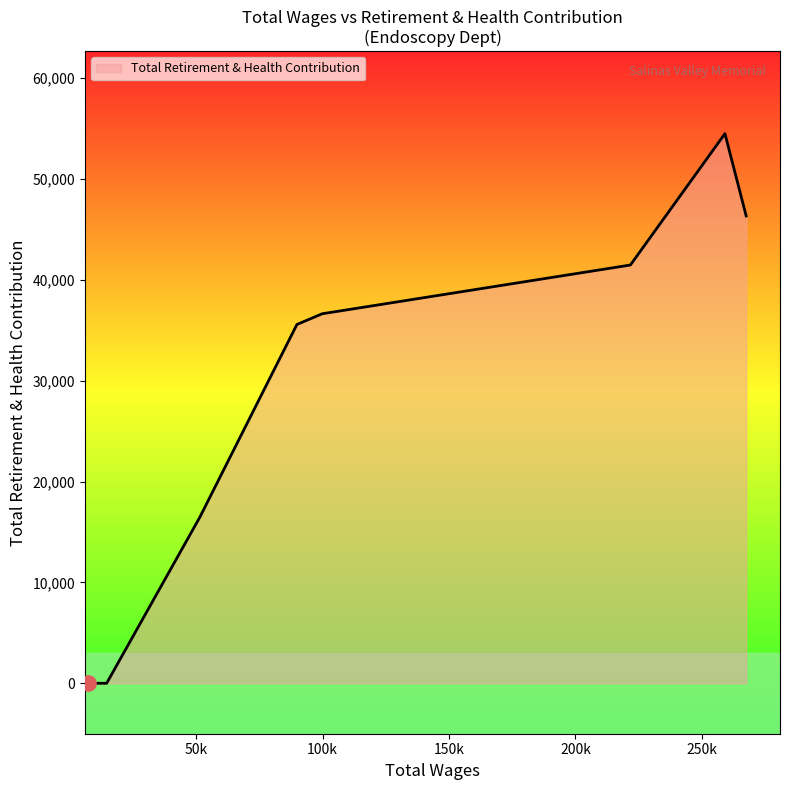

What is the maximum value shown in the chart?

54481